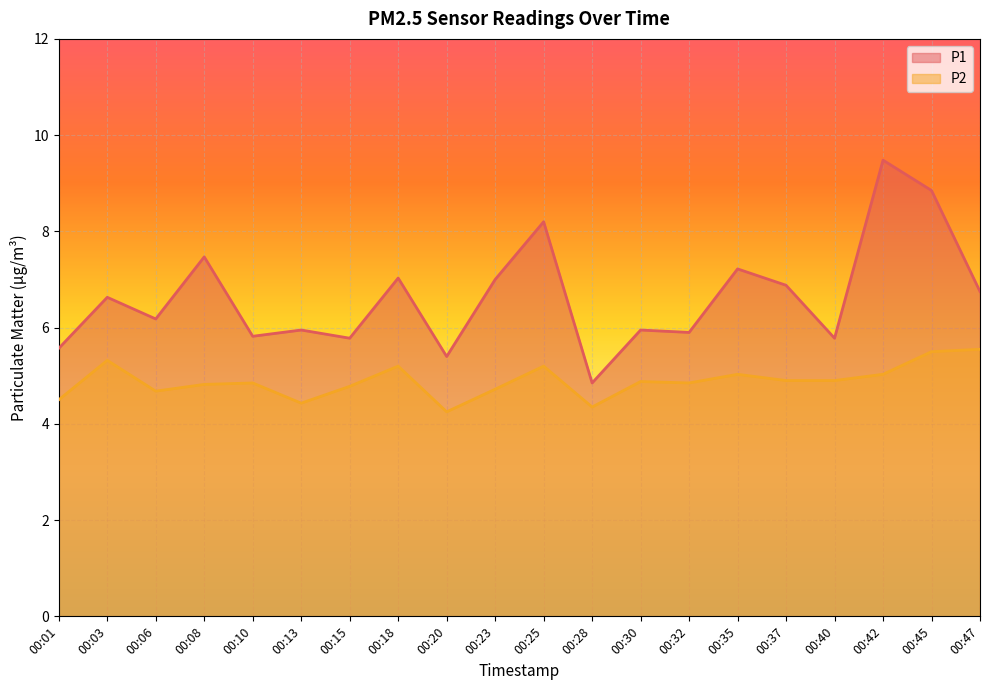

What is the difference between the second highest and minimum values in the P2 series?

1.2